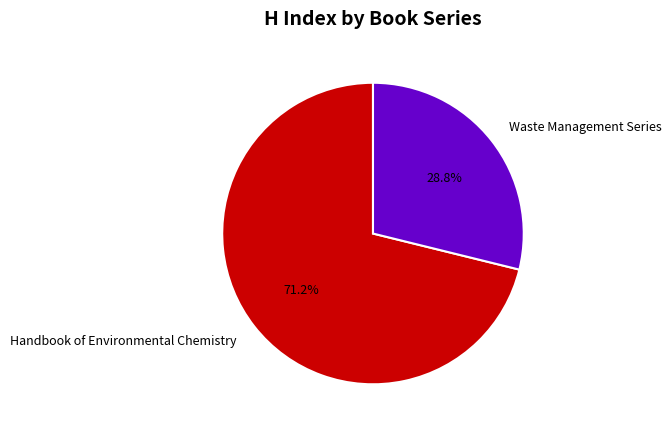

How many slices are in this pie chart?

2